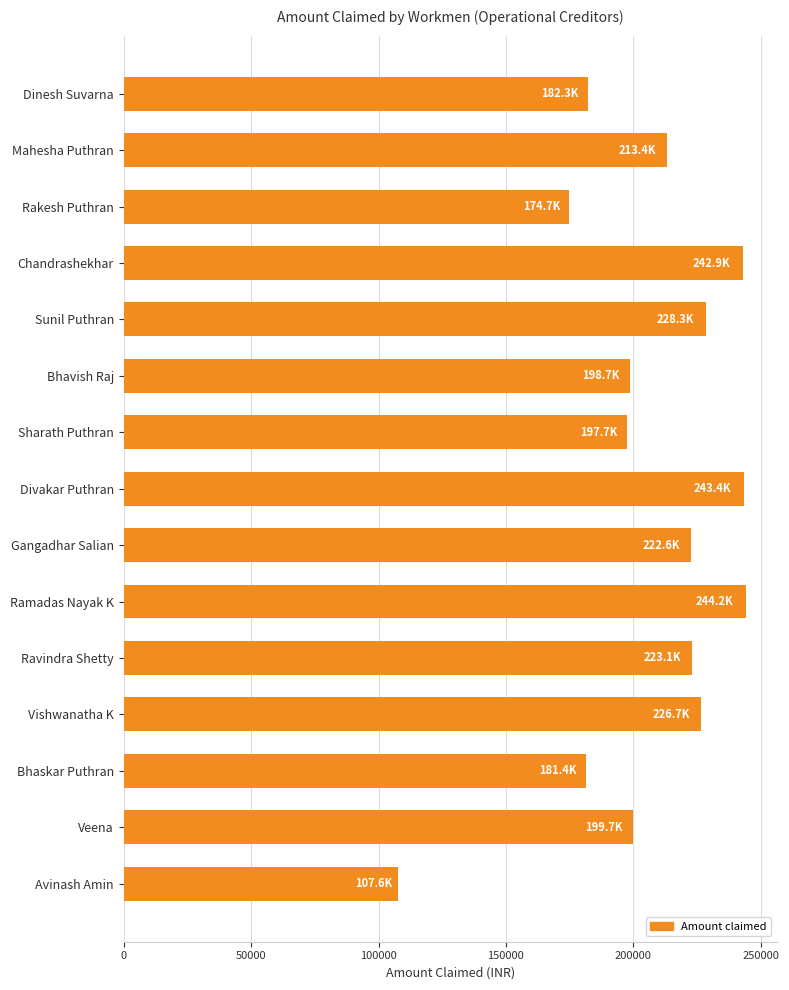

How many data points are above 213369?

8